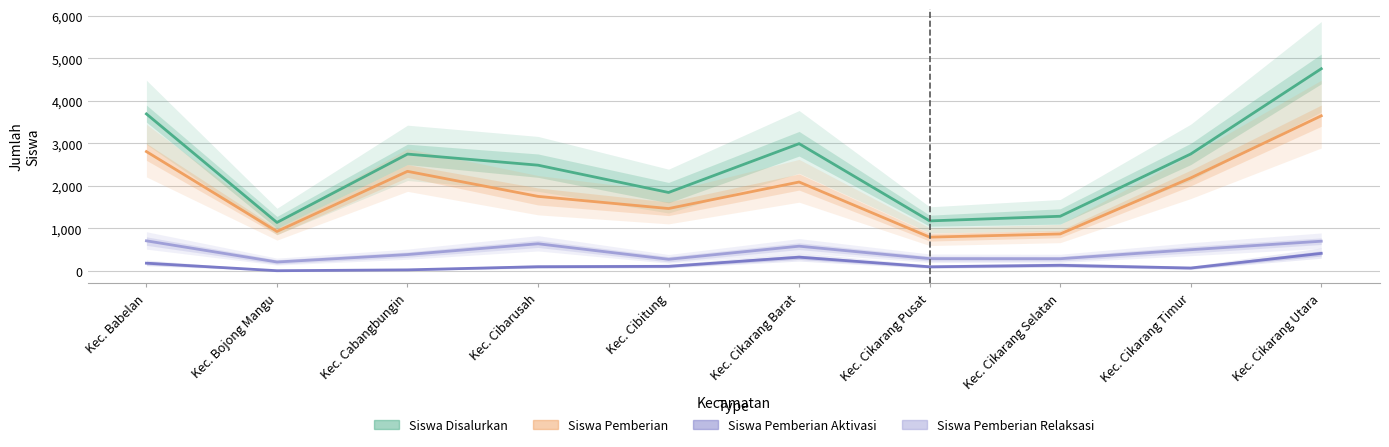

The Siswa Pemberian Aktivasi series shows 95 at Kec. Cikarang Pusat. True or false?

True